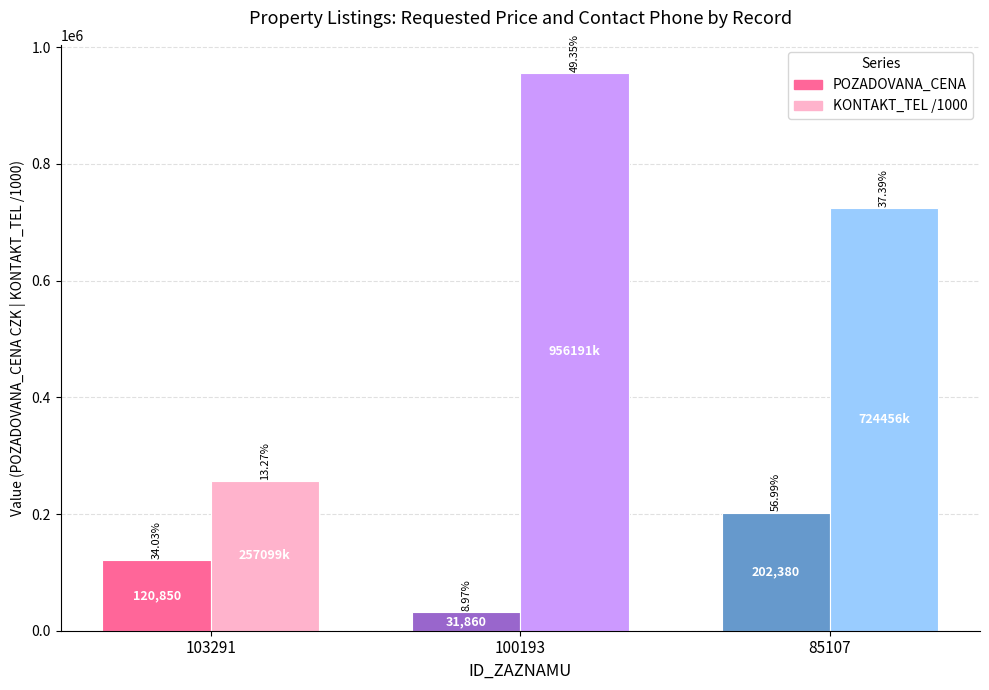

What is the minimum value for POZADOVANA_CENA?

31860.0